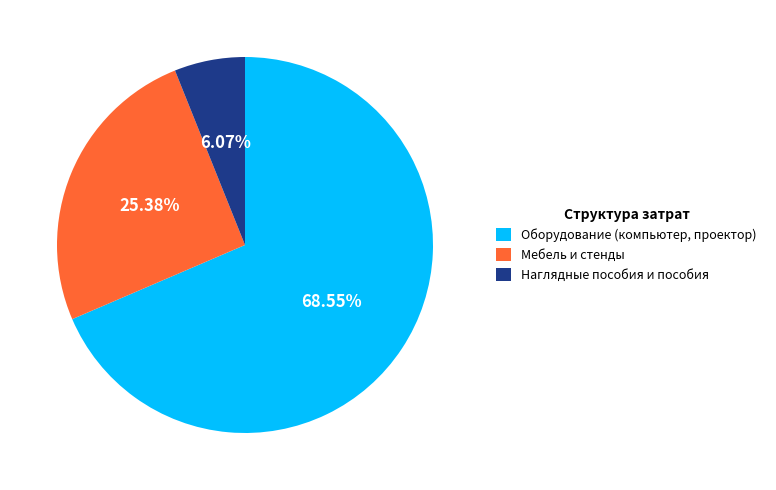

Count the number of slices in the pie.

3